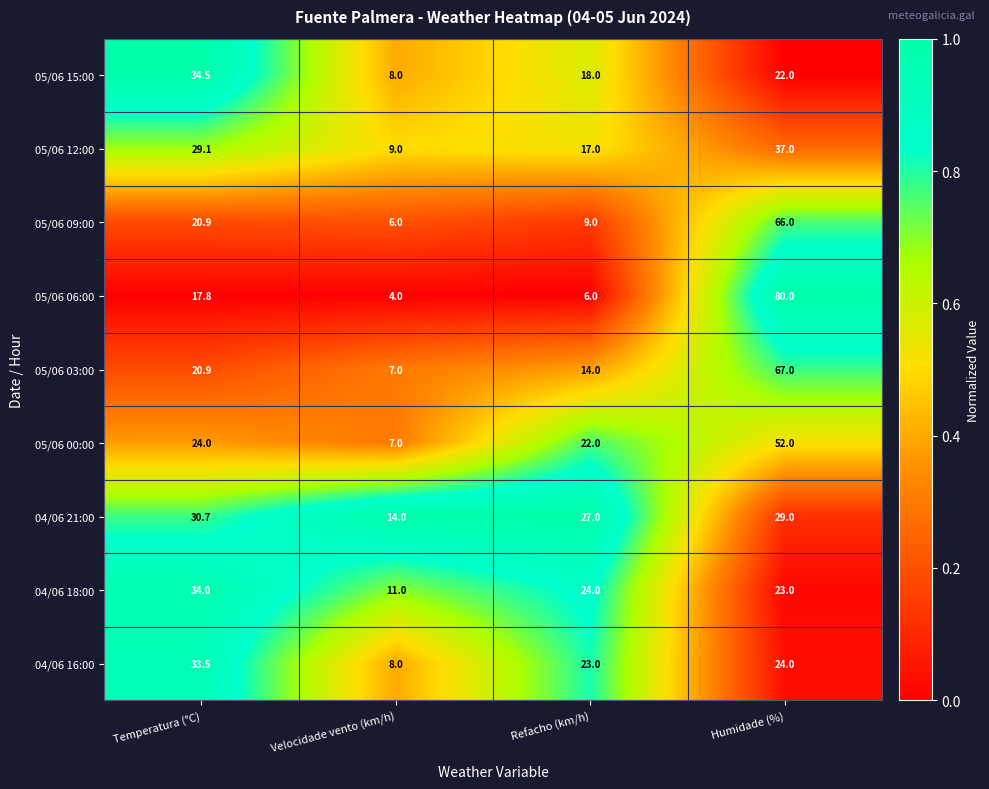

Which series has the largest range (max minus min)?

05/06 06:00